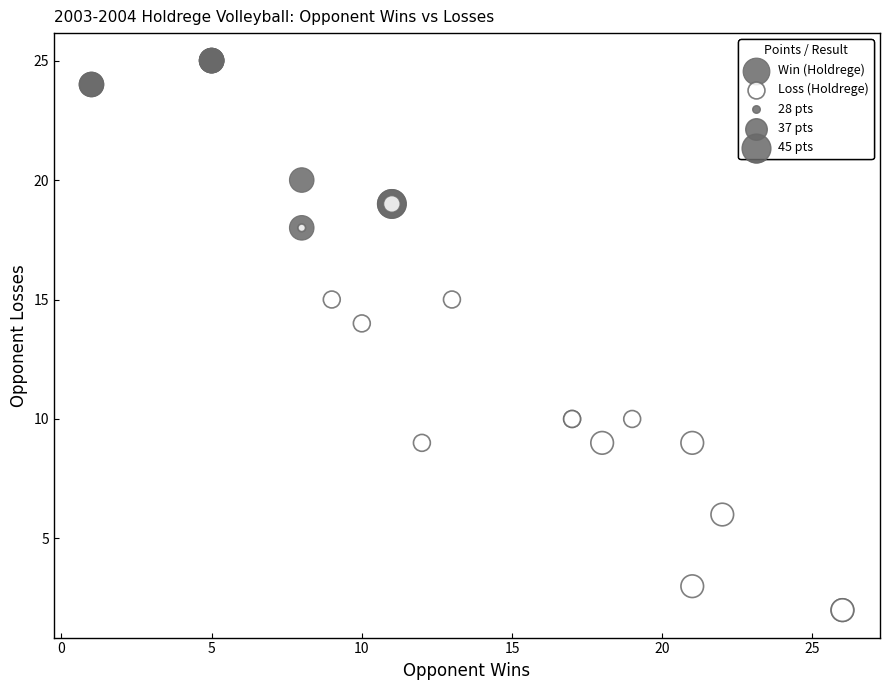

Which series reaches the minimum Y coordinate?

Loss (Holdrege)